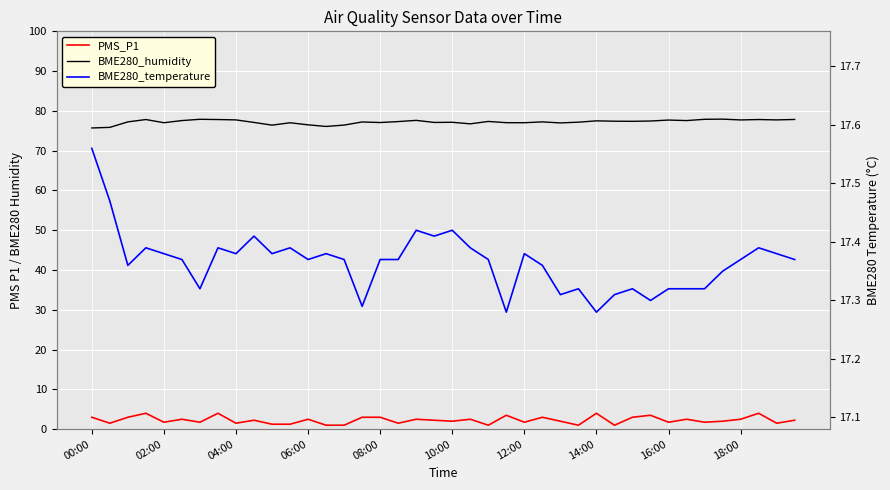

Between 02:00 and 21, which is larger?

21